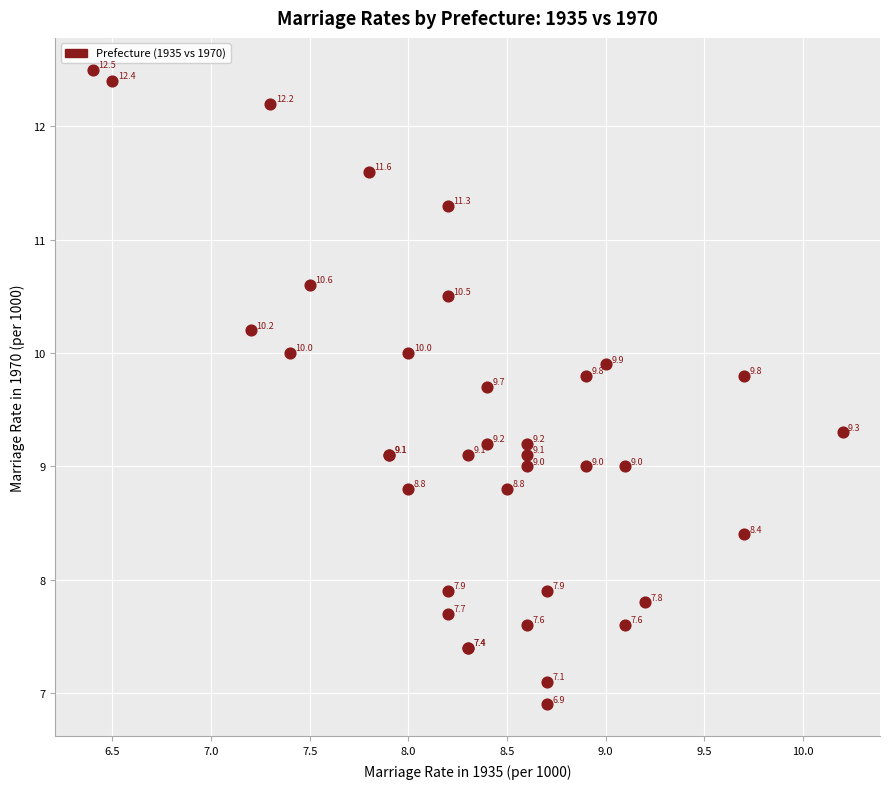

What Y value in the scatter plot is closest to 9?

9.0